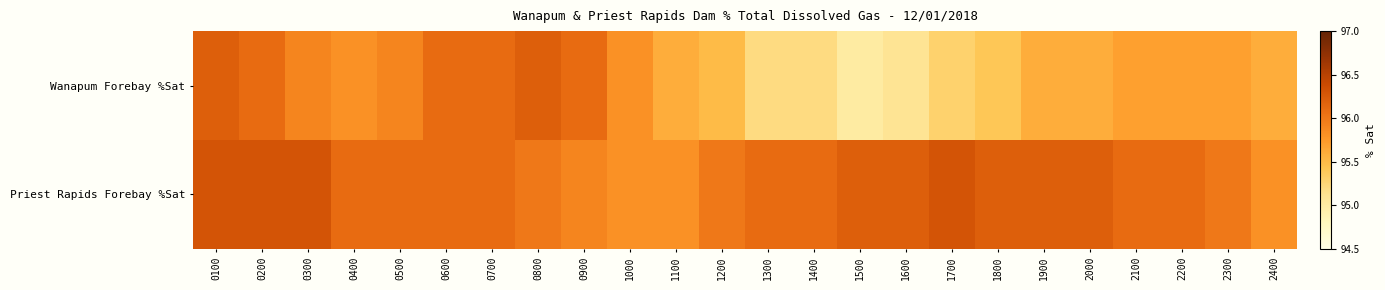

Reading left to right, list all the values displayed in this chart.

Wanapum Forebay %Sat: 0100=96.2	0200=96.1	0300=95.9	0400=95.8	0500=95.9	0600=96.1	0700=96.1	0800=96.2	0900=96.1	1000=95.8	1100=95.6	1200=95.5	1300=95.2	1400=95.2	1500=95.0	1600=95.1	1700=95.3	1800=95.4	1900=95.6	2000=95.6	2100=95.7	2200=95.7	2300=95.7	2400=95.6
Priest Rapids Forebay %Sat: 0100=96.3	0200=96.3	0300=96.3	0400=96.1	0500=96.1	0600=96.1	0700=96.1	0800=96.0	0900=95.9	1000=95.8	1100=95.8	1200=96.0	1300=96.1	1400=96.1	1500=96.2	1600=96.2	1700=96.3	1800=96.2	1900=96.2	2000=96.2	2100=96.1	2200=96.1	2300=96.0	2400=95.8